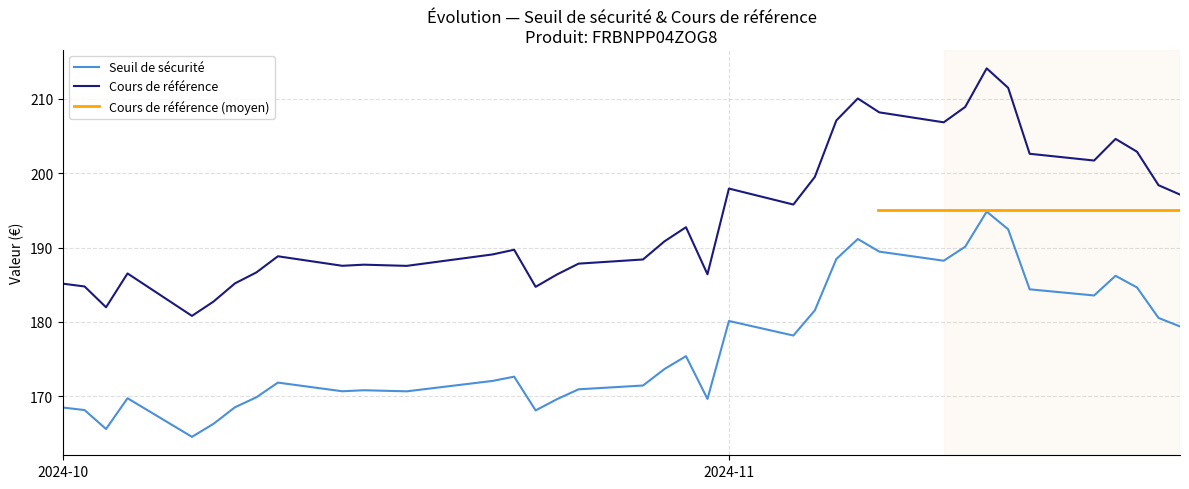

True or false: Cours de référence and Seuil de sécurité cross at least once.

False